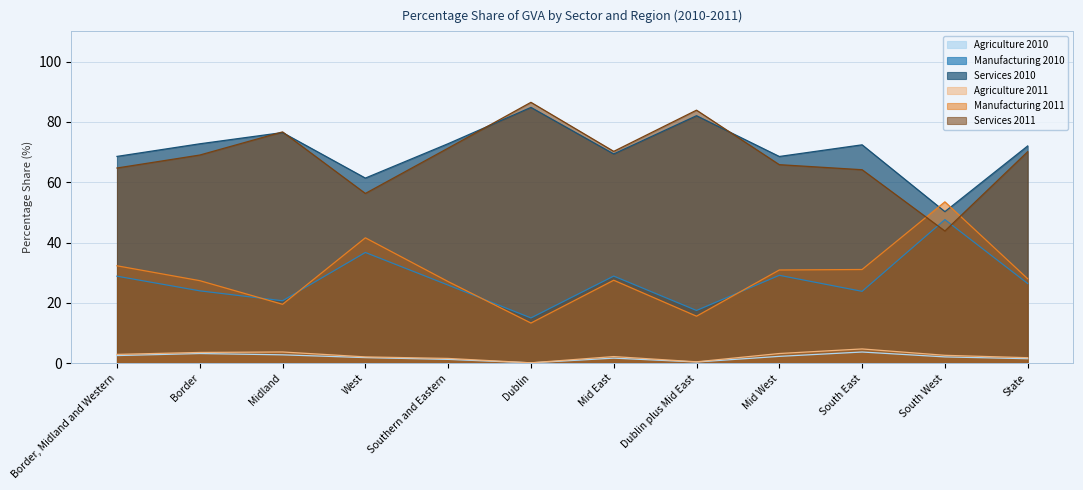

What is the sum of all Manufacturing 2011 values?

348.0